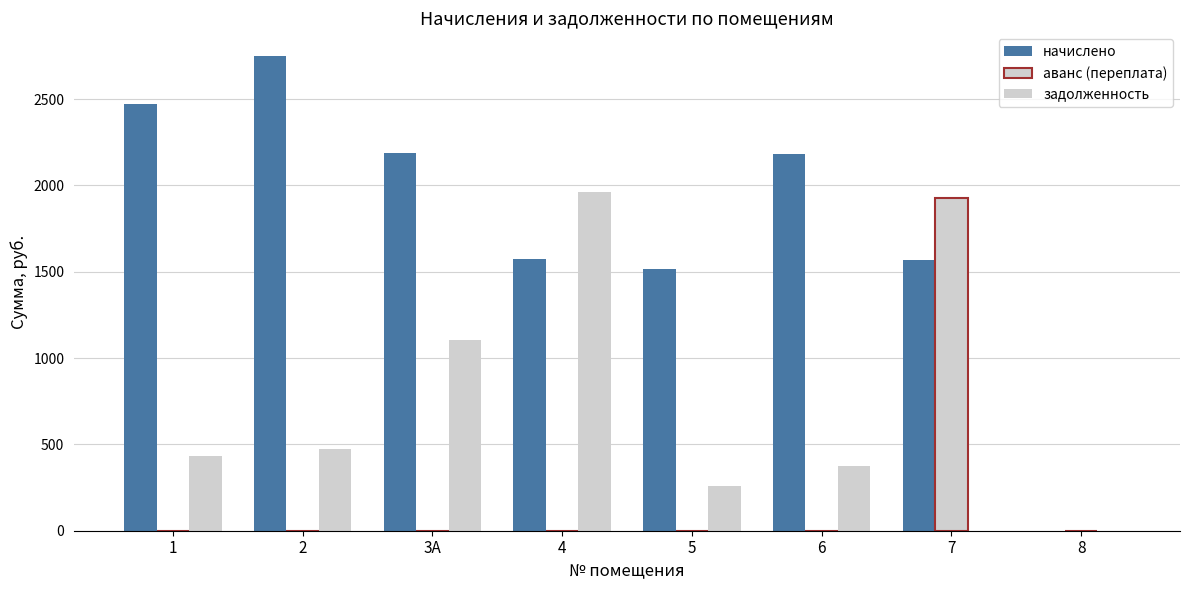

Between 1 and 8, which is larger?

1